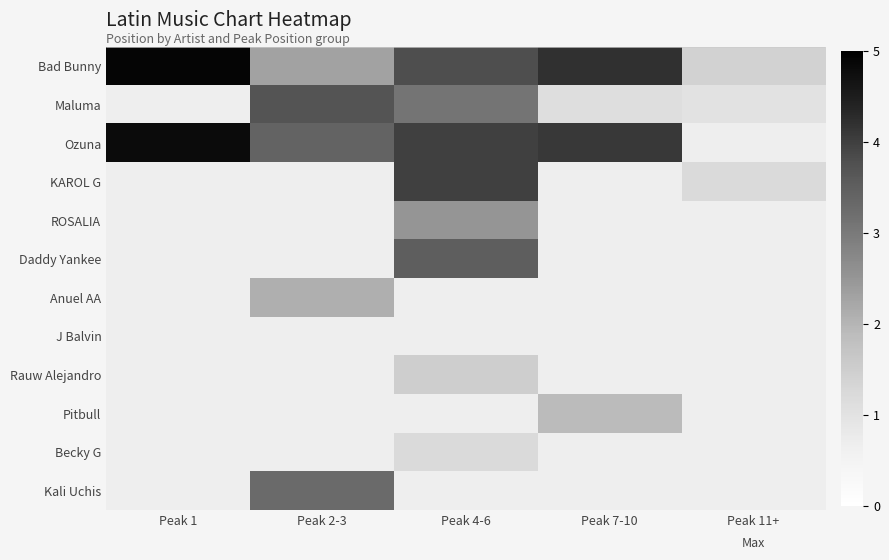

Which series has the widest spread of values?

Bad Bunny